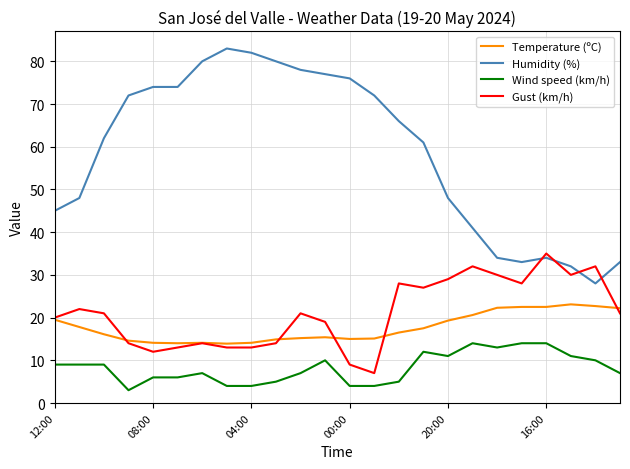

Rank the series by their maximum value, from highest to lowest.

Humidity (%), Gust (km/h), Temperature (ºC), Wind speed (km/h)